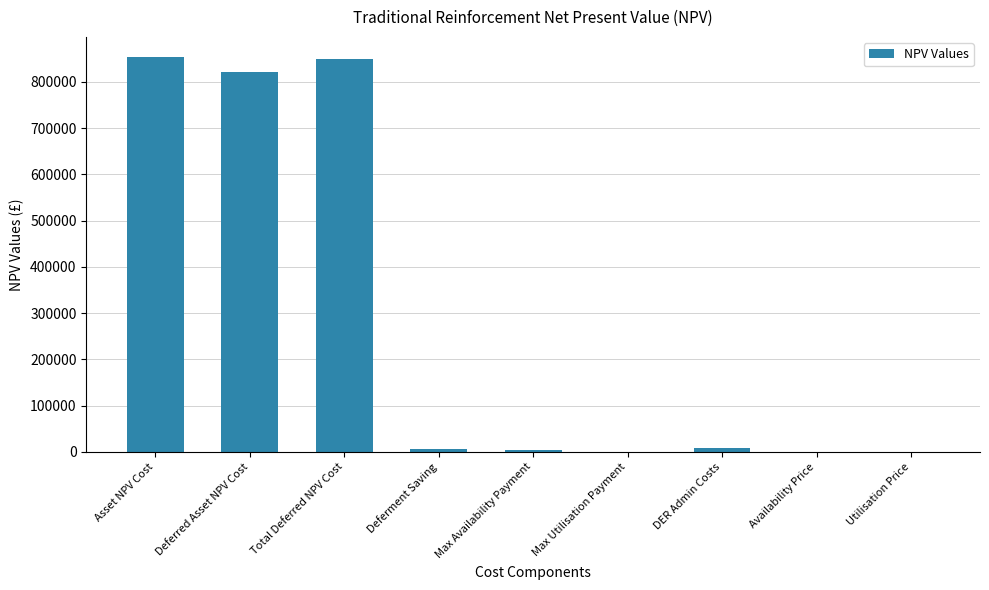

What is the greatest value displayed?

854804.2